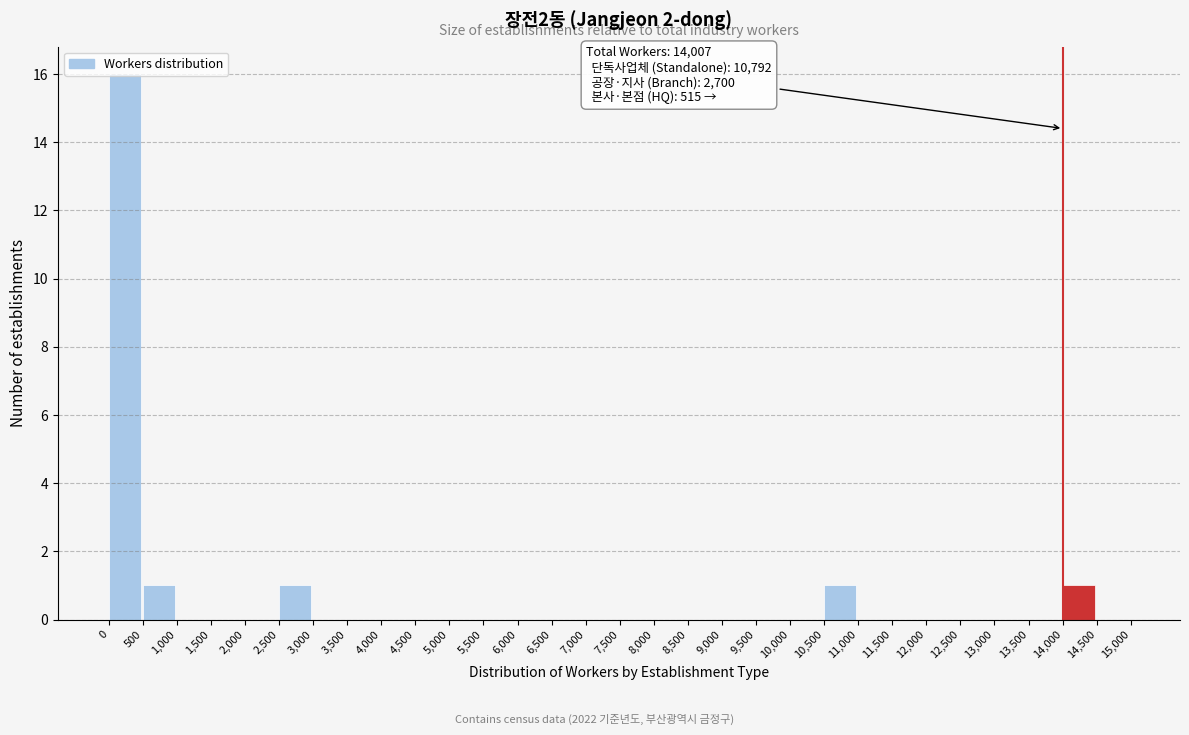

Over which range of the x-axis is the bar tallest?

0 to 500